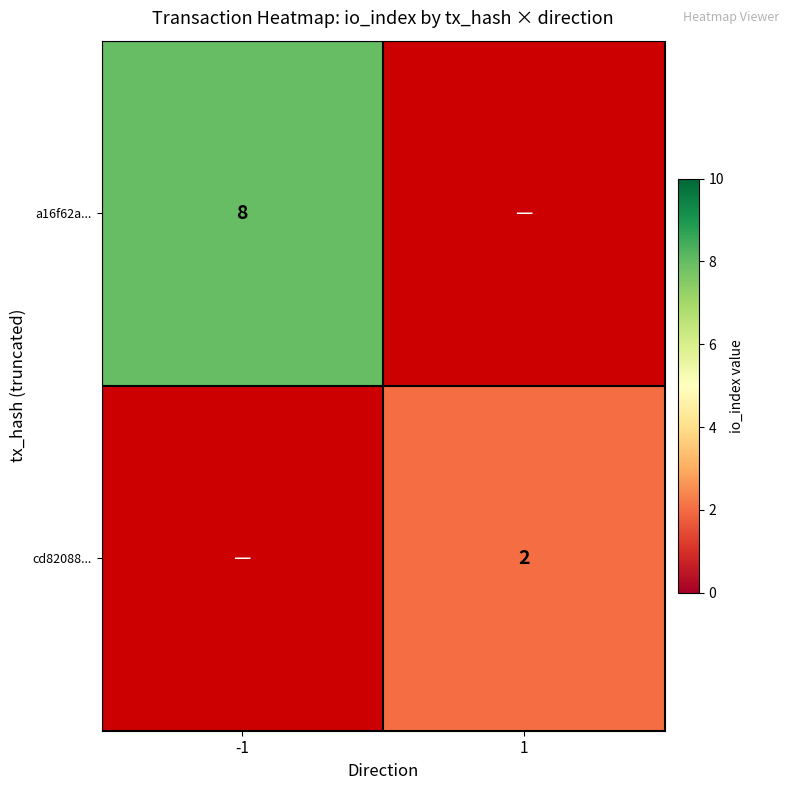

The a16f62a... series shows 2 at -1. True or false?

False